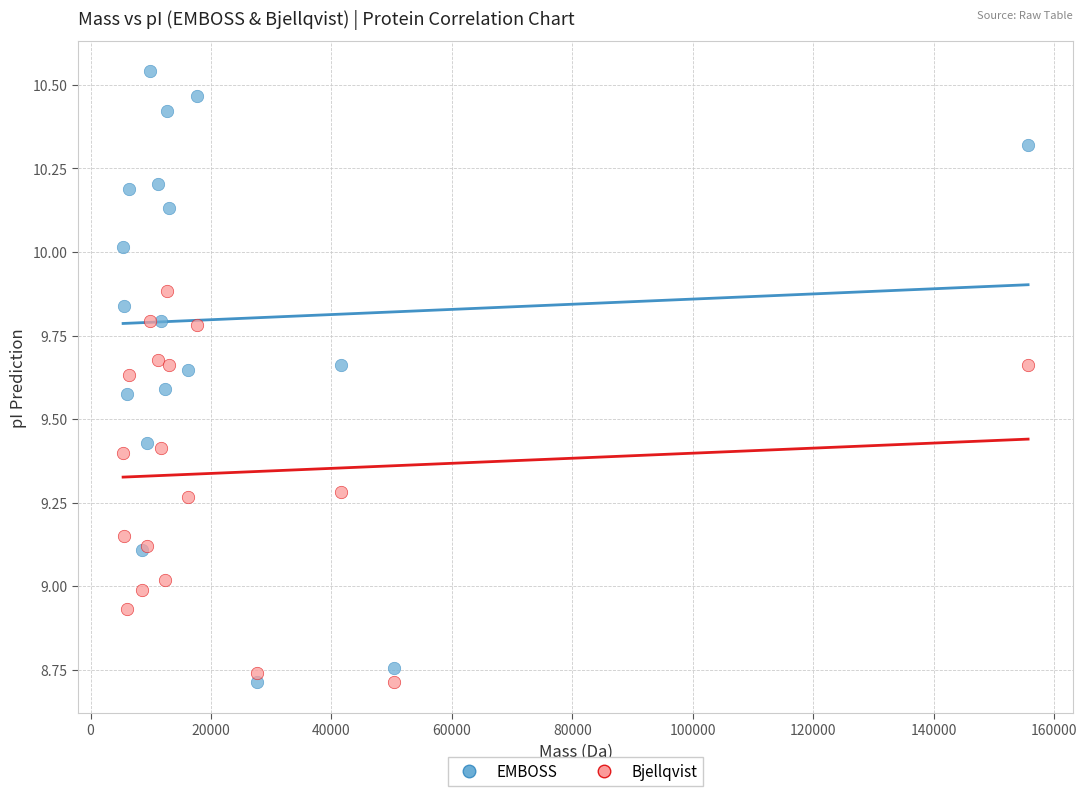

Which series reaches the maximum Y coordinate?

EMBOSS